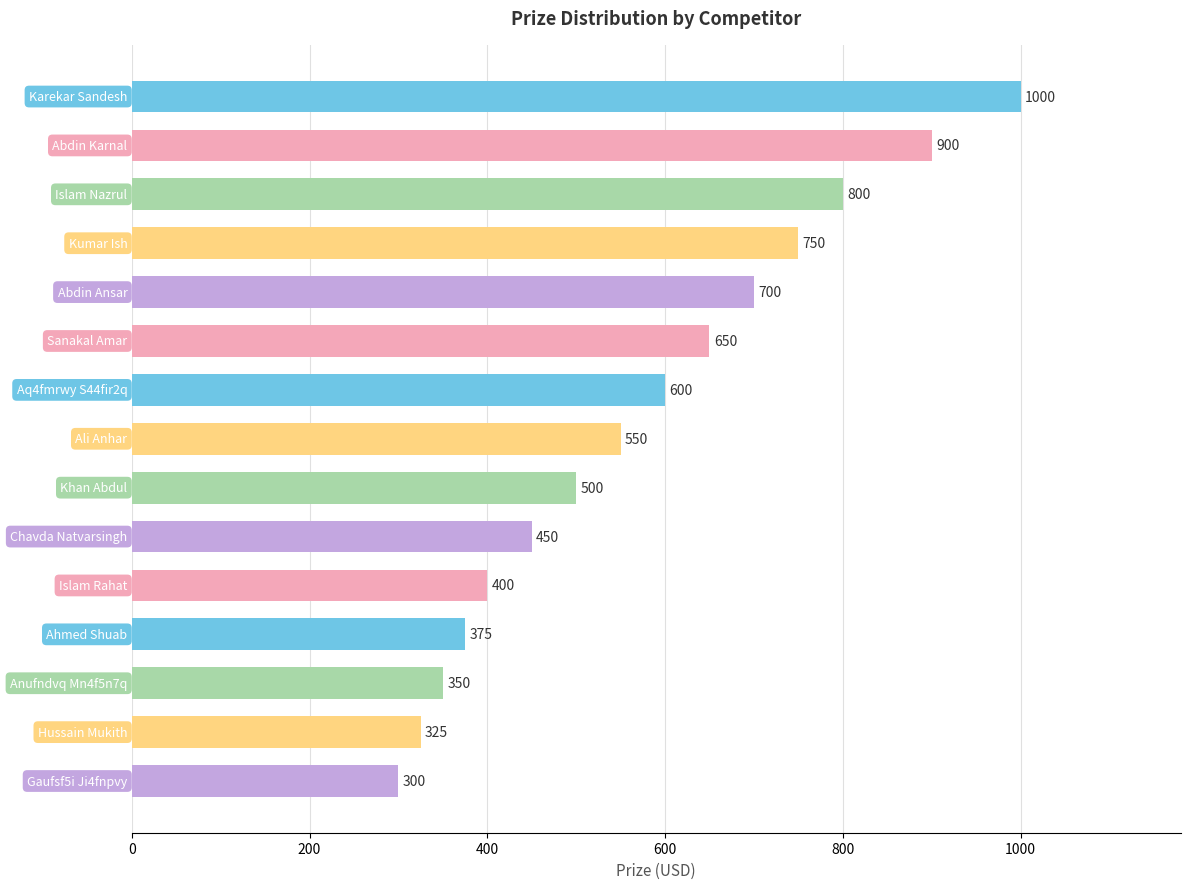

How many bars are there in total?

15